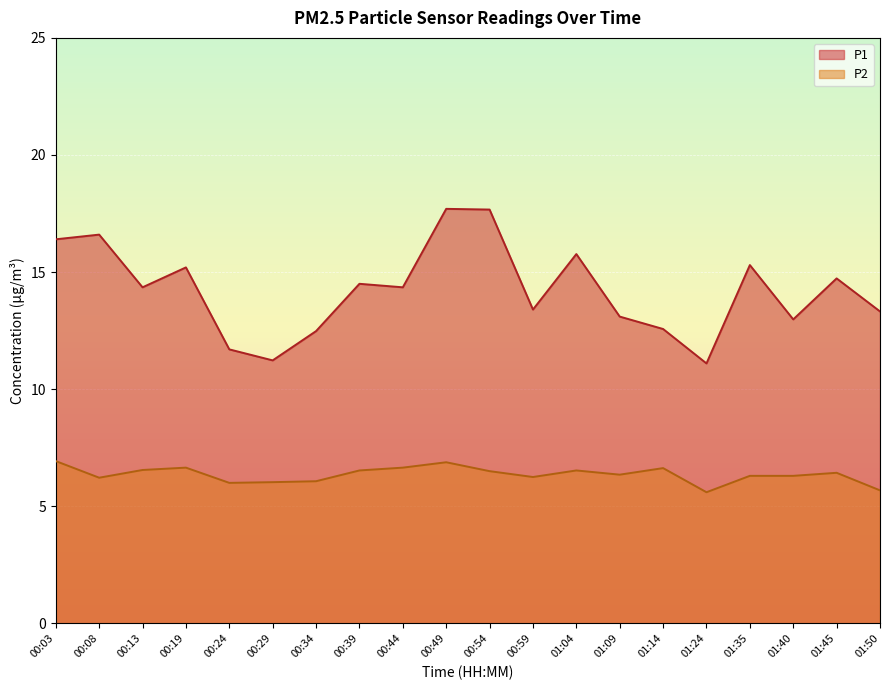

Where is the first local minimum for P2?

00:08